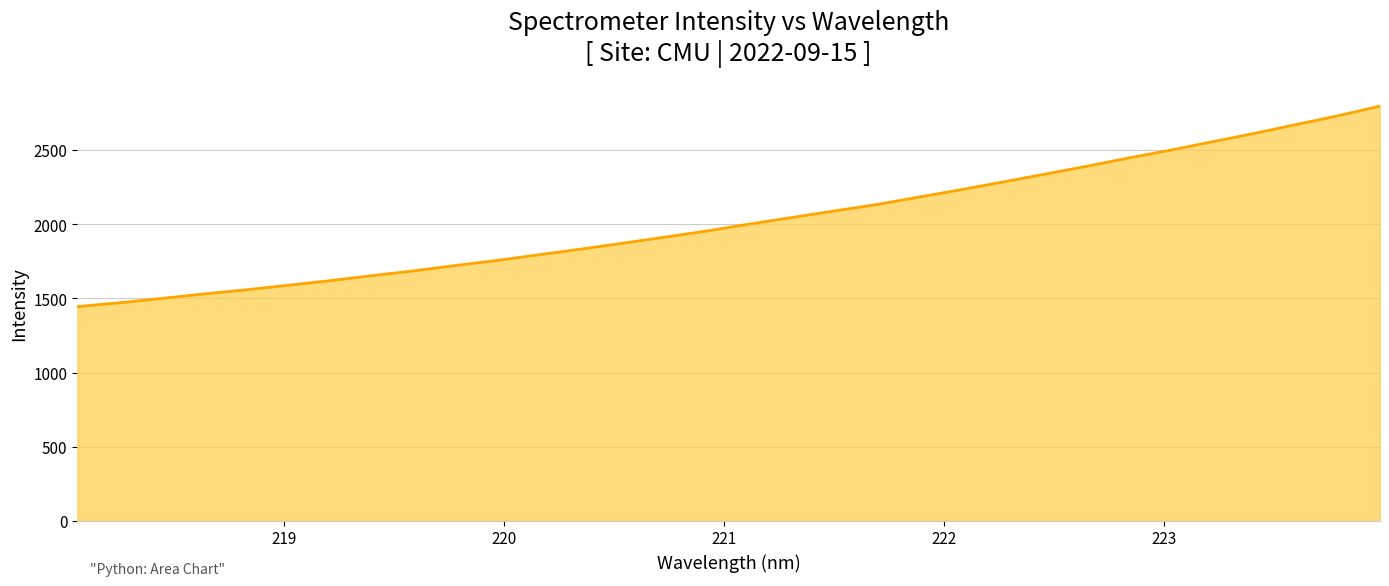

What is the average value?

2028.4